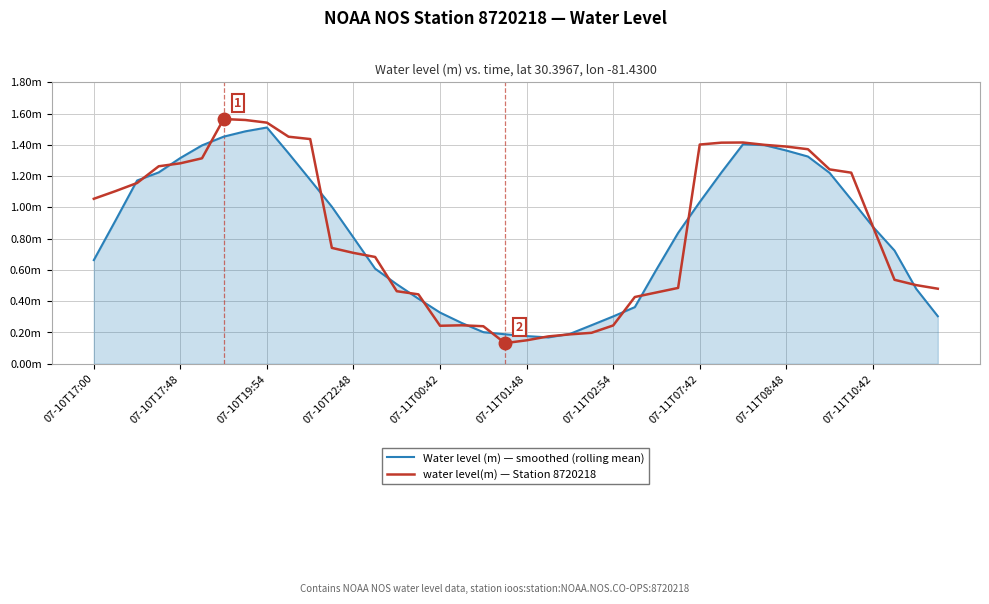

What are all the series names shown in the legend?

Water level (m) — smoothed (rolling mean), water level(m) — Station 8720218